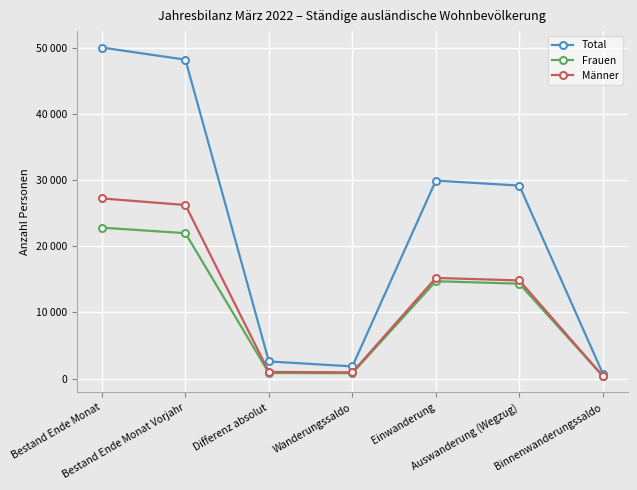

True or false: Männer and Total intersect in this chart.

False